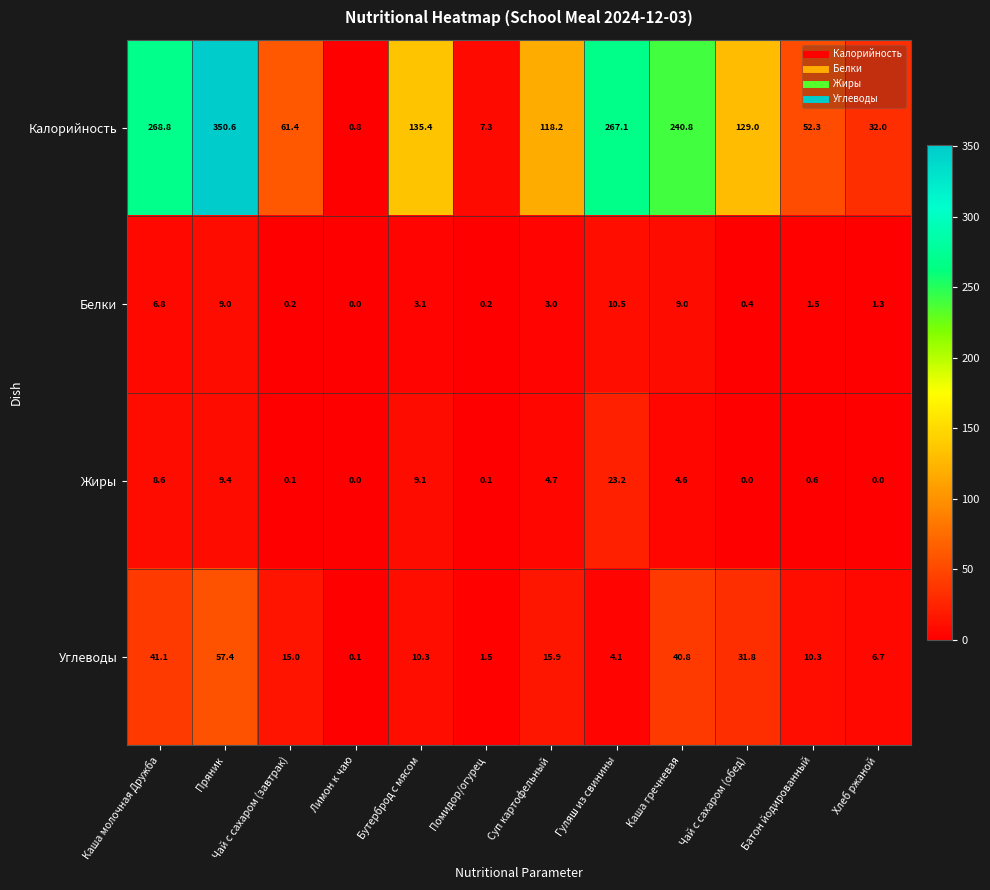

At how many categories does at least one series exceed 257?

3